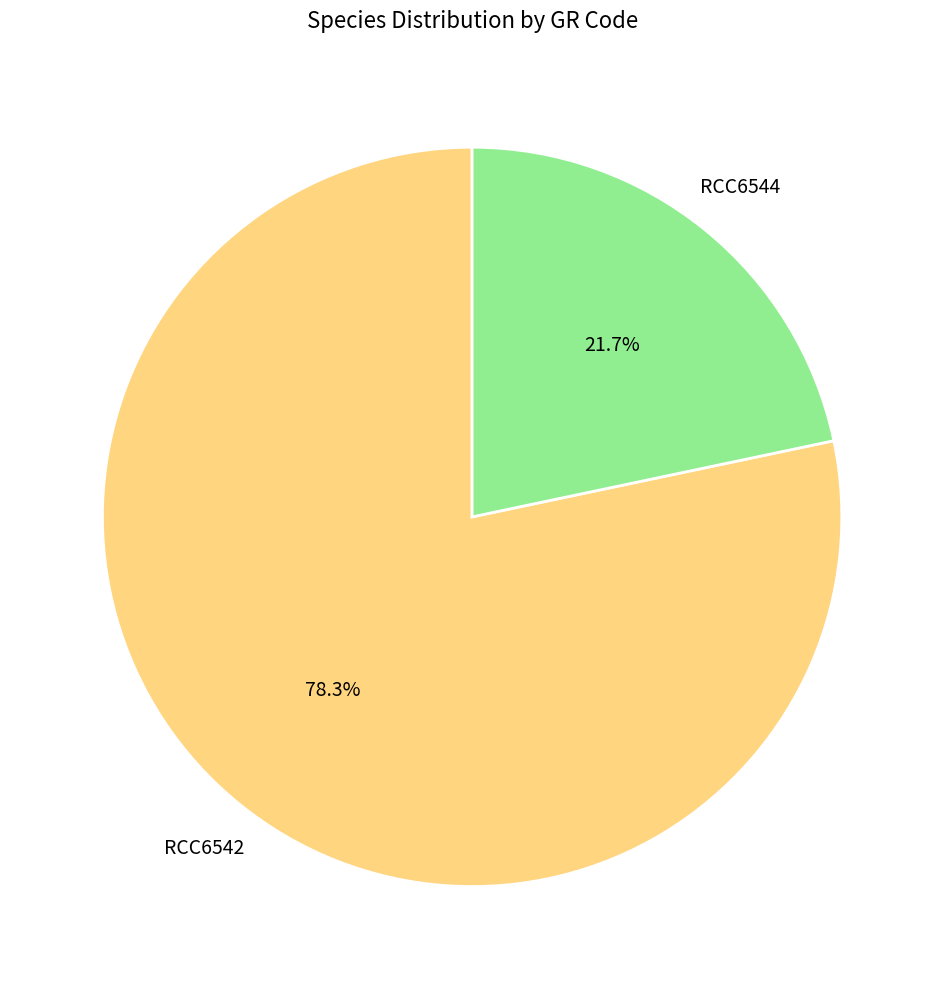

To the nearest percent, what is the average slice percentage?

50%